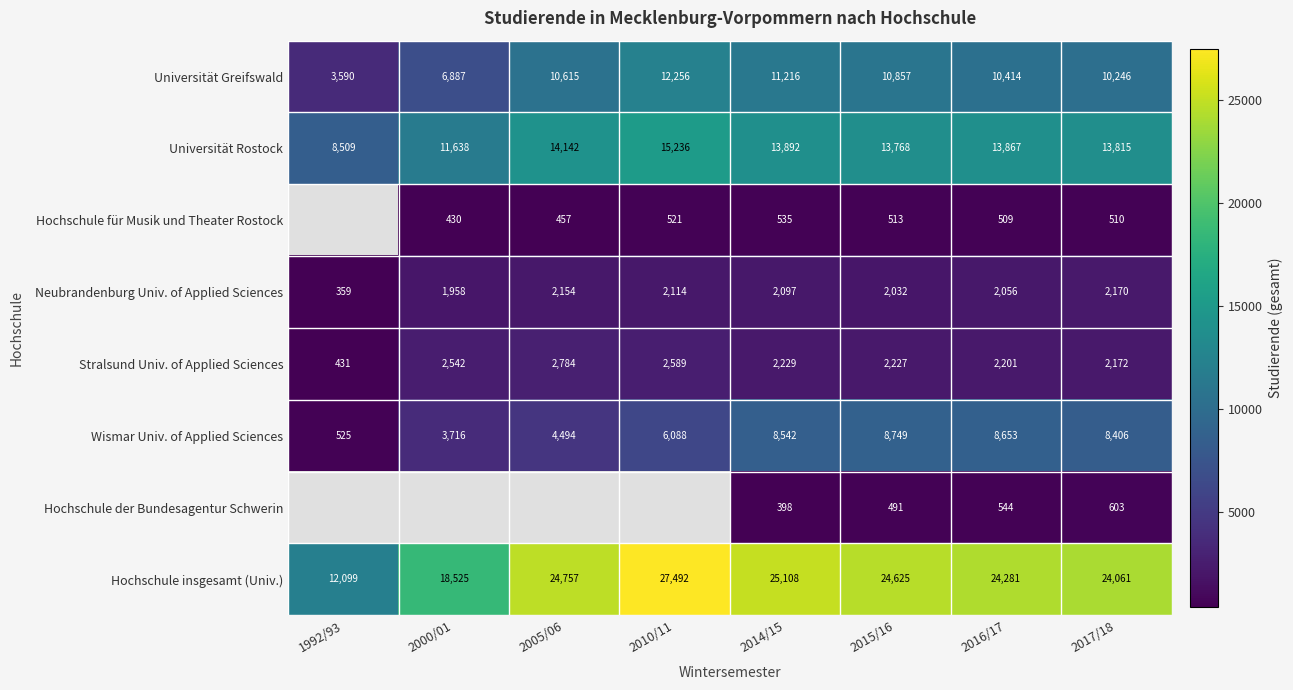

The value of Universität Rostock at 2015/16 is 9435.1. True or false?

False